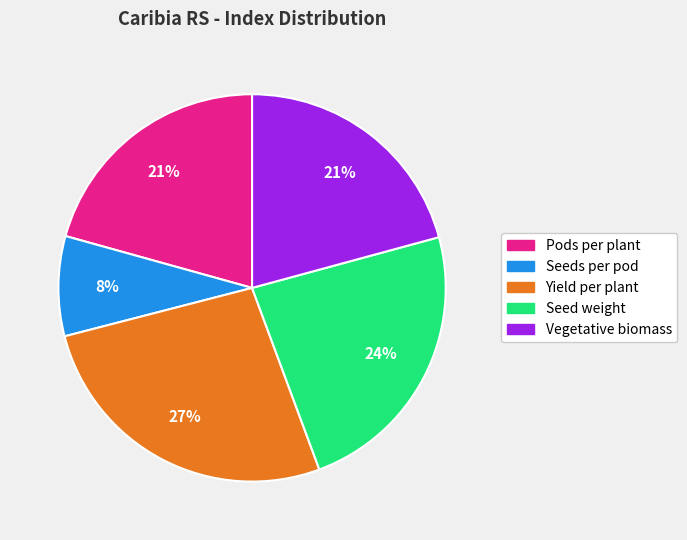

How many slices are in this pie chart?

5